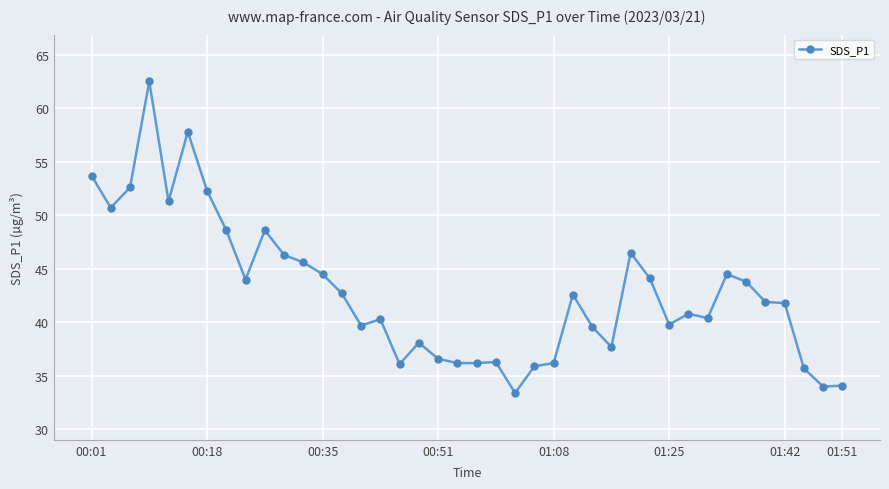

What is the difference between the second highest and minimum values?

24.4